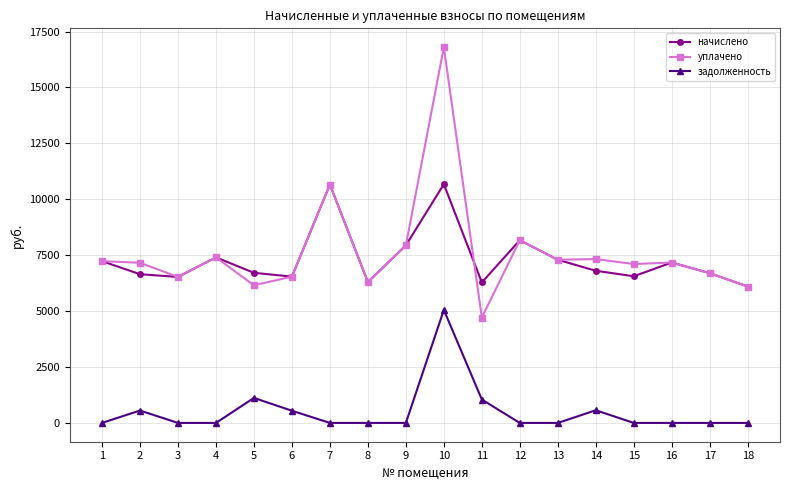

In начислено, how many points are lower than both neighbors (excluding endpoints)?

5